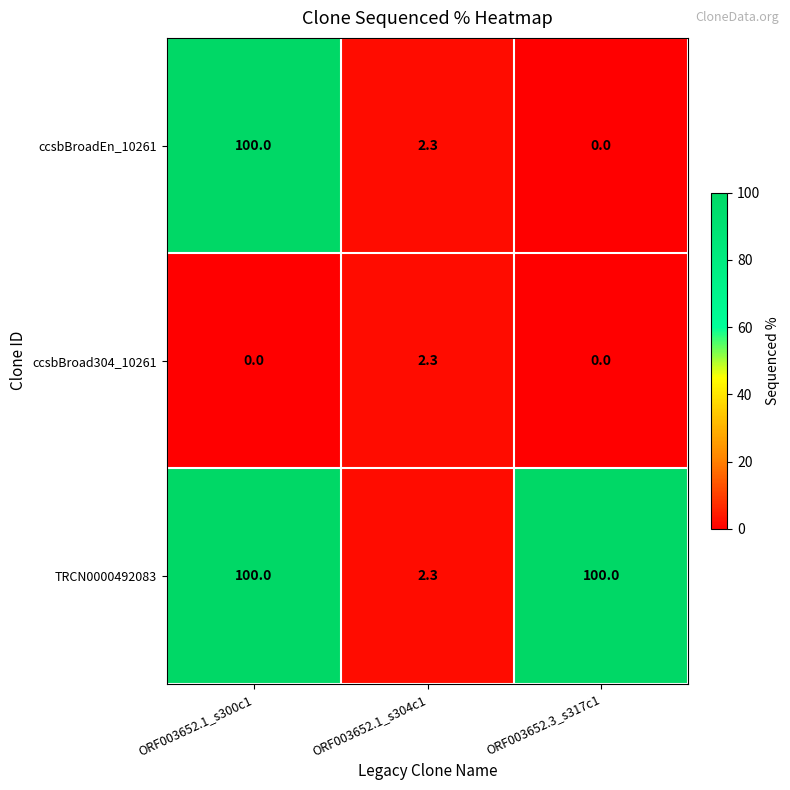

Which series changed the most between ORF003652.1_s300c1 and ORF003652.3_s317c1?

ccsbBroadEn_10261